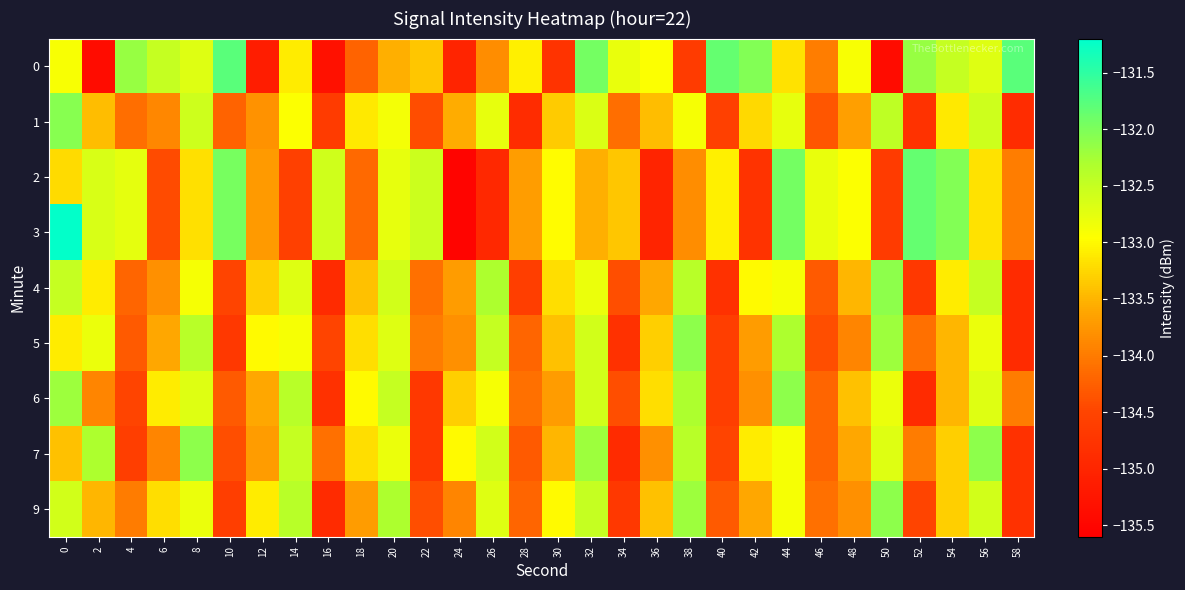

List the series in order of their peak value, highest first.

3, 0, 2, 1, 4, 5, 6, 7, 9